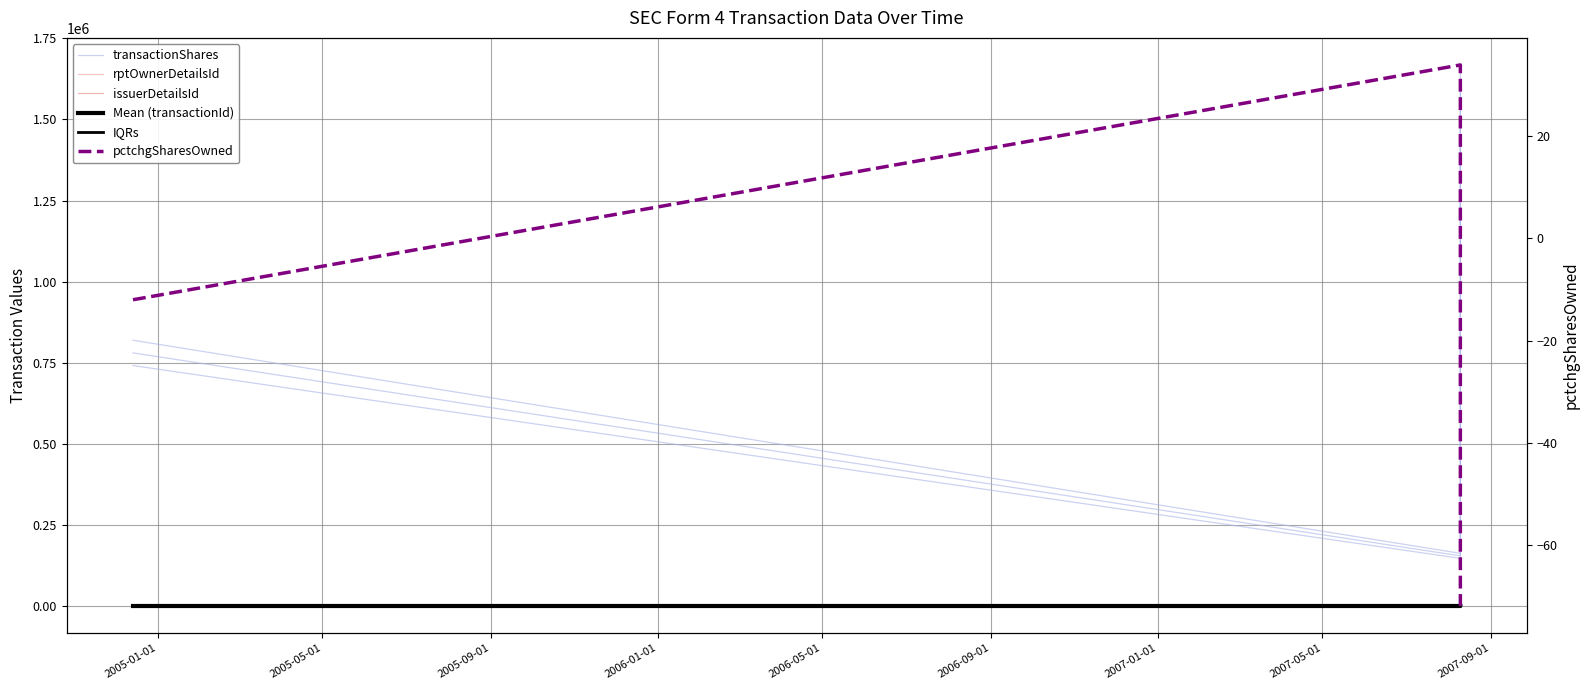

Is it true that issuerDetailsId equals 1.1 at 2005-05-01?

False